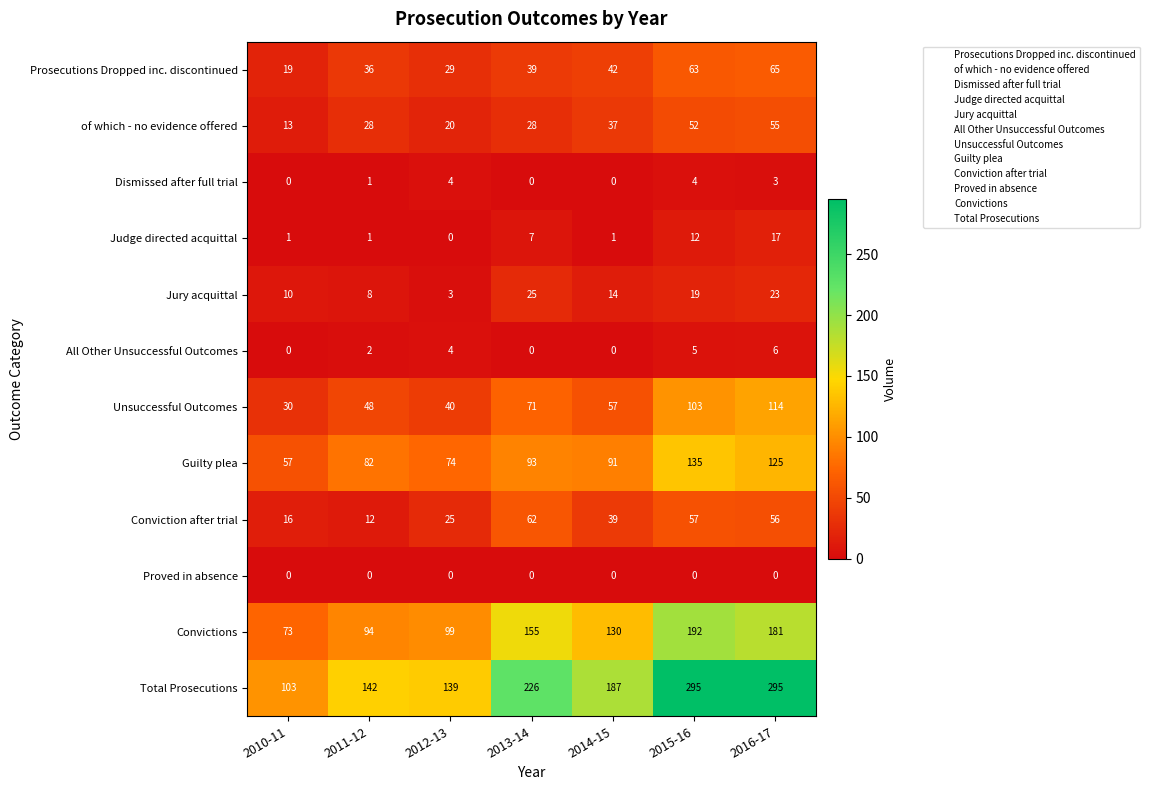

How many data points does each series have?

7